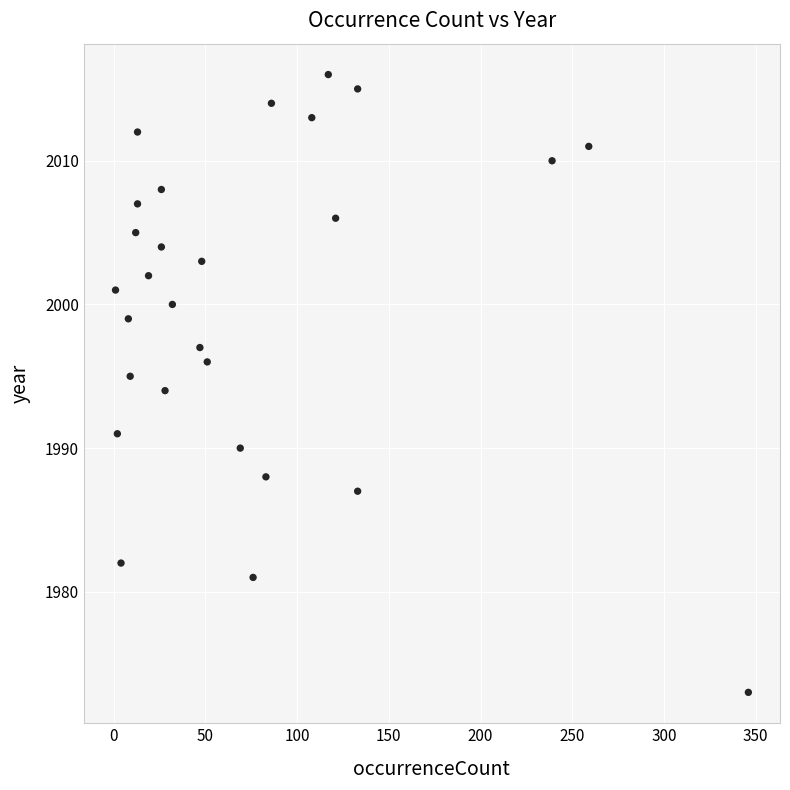

What is the range of Y values (max minus min)?

43